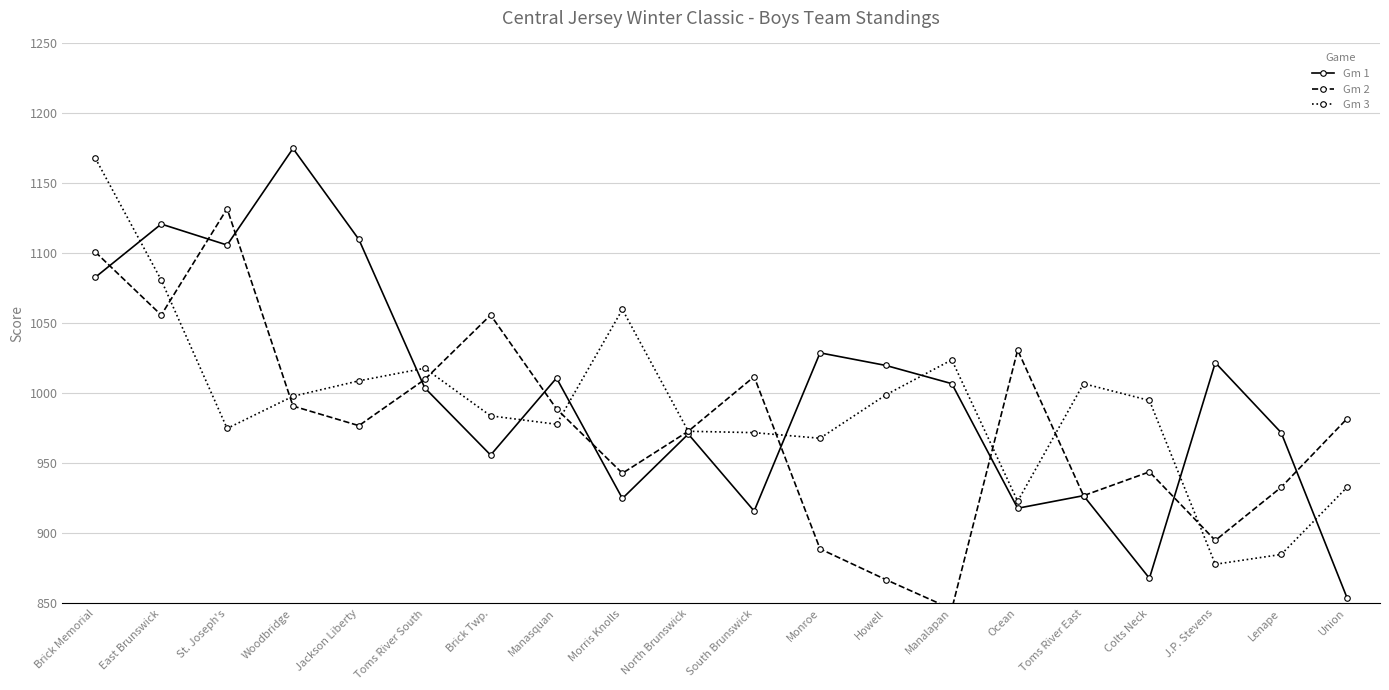

At which category is the sum across all series the highest?

Brick Memorial